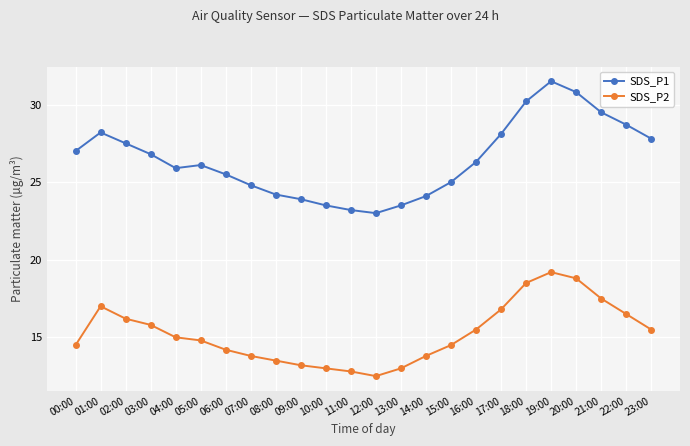

What is the difference between the maximum and minimum values in the SDS_P2 series?

6.7